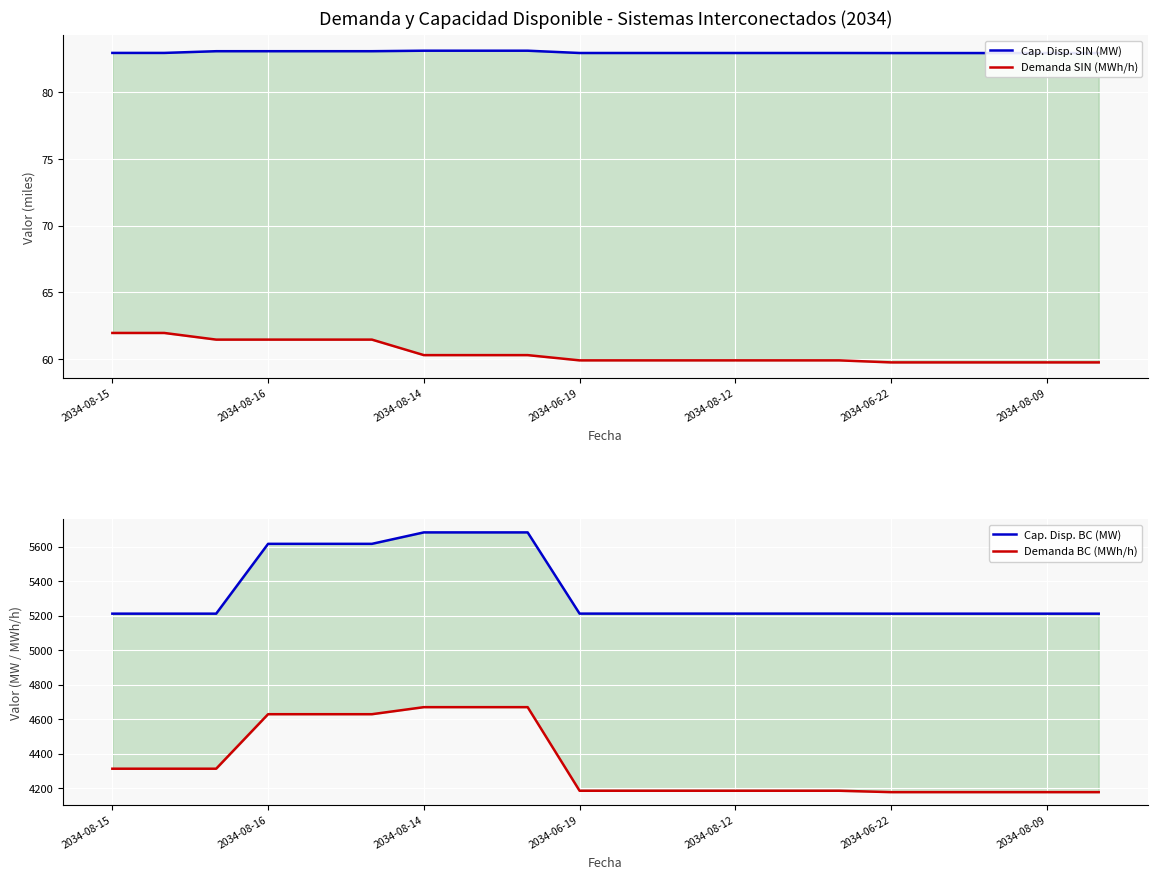

Which series has the largest range (max minus min)?

Demanda BC (MWh/h)